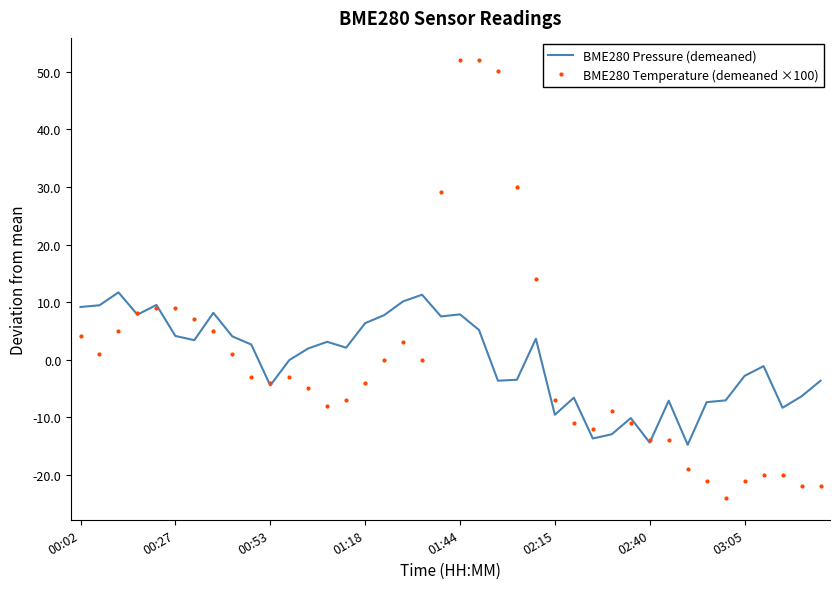

What is the lowest value of the BME280 Pressure (demeaned) series?

-14.7